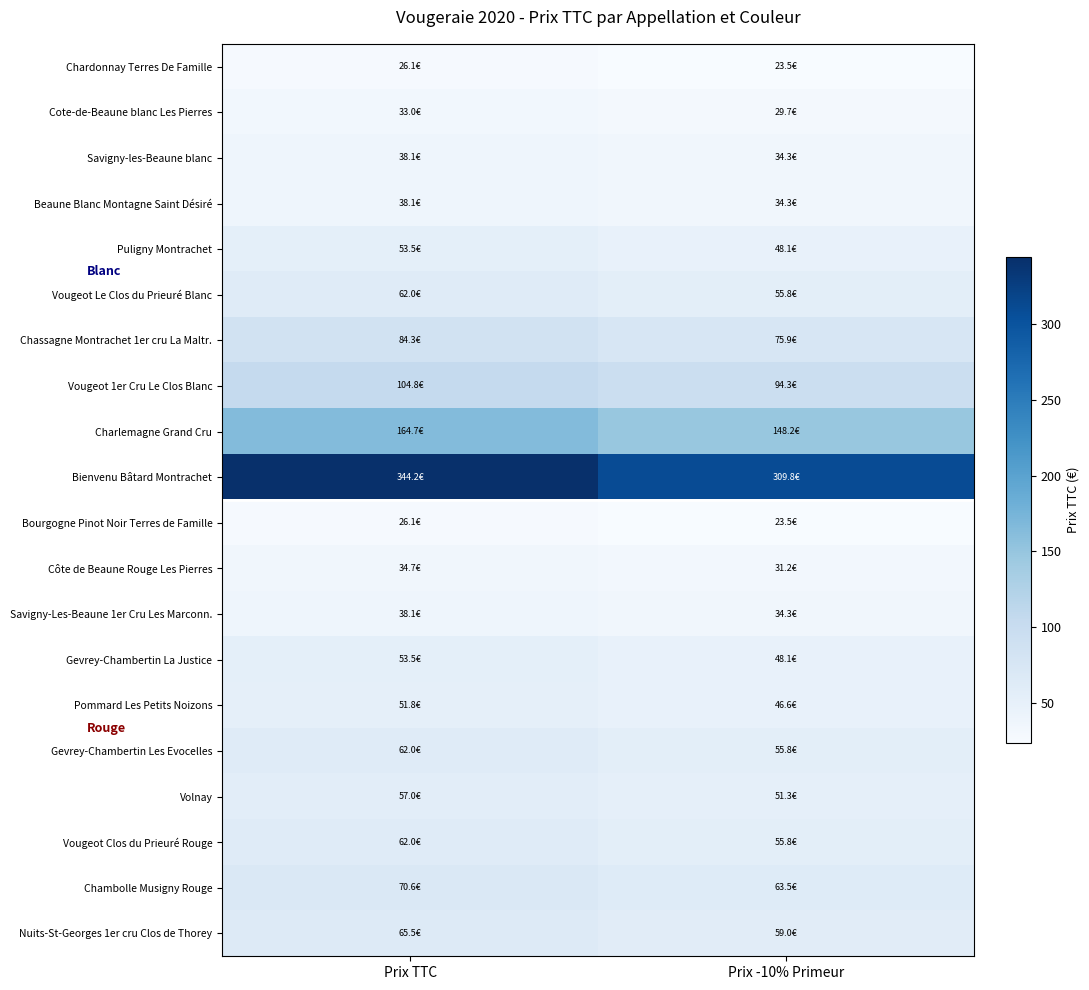

Reading left to right, transcribe all the data shown in this chart.

Chardonnay Terres De Famille: Prix TTC=26.1	Prix -10% Primeur=23.5
Cote-de-Beaune blanc Les Pierres: Prix TTC=33.0	Prix -10% Primeur=29.7
Savigny-les-Beaune blanc: Prix TTC=38.1	Prix -10% Primeur=34.3
Beaune Blanc Montagne Saint Désiré: Prix TTC=38.1	Prix -10% Primeur=34.3
Puligny Montrachet: Prix TTC=53.5	Prix -10% Primeur=48.1
Vougeot Le Clos du Prieuré Blanc: Prix TTC=62.0	Prix -10% Primeur=55.8
Chassagne Montrachet 1er cru La Maltr.: Prix TTC=84.3	Prix -10% Primeur=75.9
Vougeot 1er Cru Le Clos Blanc: Prix TTC=104.8	Prix -10% Primeur=94.3
Charlemagne Grand Cru: Prix TTC=164.7	Prix -10% Primeur=148.2
Bienvenu Bâtard Montrachet: Prix TTC=344.2	Prix -10% Primeur=309.8
Bourgogne Pinot Noir Terres de Famille: Prix TTC=26.1	Prix -10% Primeur=23.5
Côte de Beaune Rouge Les Pierres: Prix TTC=34.7	Prix -10% Primeur=31.2
Savigny-Les-Beaune 1er Cru Les Marconn.: Prix TTC=38.1	Prix -10% Primeur=34.3
Gevrey-Chambertin La Justice: Prix TTC=53.5	Prix -10% Primeur=48.1
Pommard Les Petits Noizons: Prix TTC=51.8	Prix -10% Primeur=46.6
Gevrey-Chambertin Les Evocelles: Prix TTC=62.0	Prix -10% Primeur=55.8
Volnay: Prix TTC=57.0	Prix -10% Primeur=51.3
Vougeot Clos du Prieuré Rouge: Prix TTC=62.0	Prix -10% Primeur=55.8
Chambolle Musigny Rouge: Prix TTC=70.6	Prix -10% Primeur=63.5
Nuits-St-Georges 1er cru Clos de Thorey: Prix TTC=65.5	Prix -10% Primeur=59.0